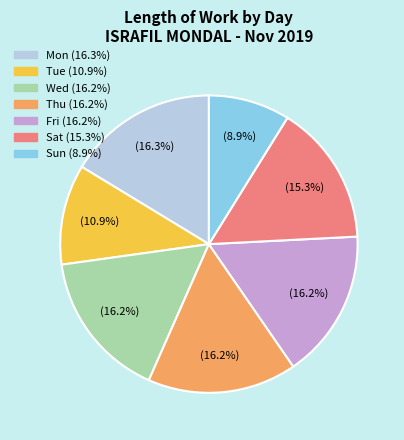

Is there any slice that represents more than half of the pie?

No